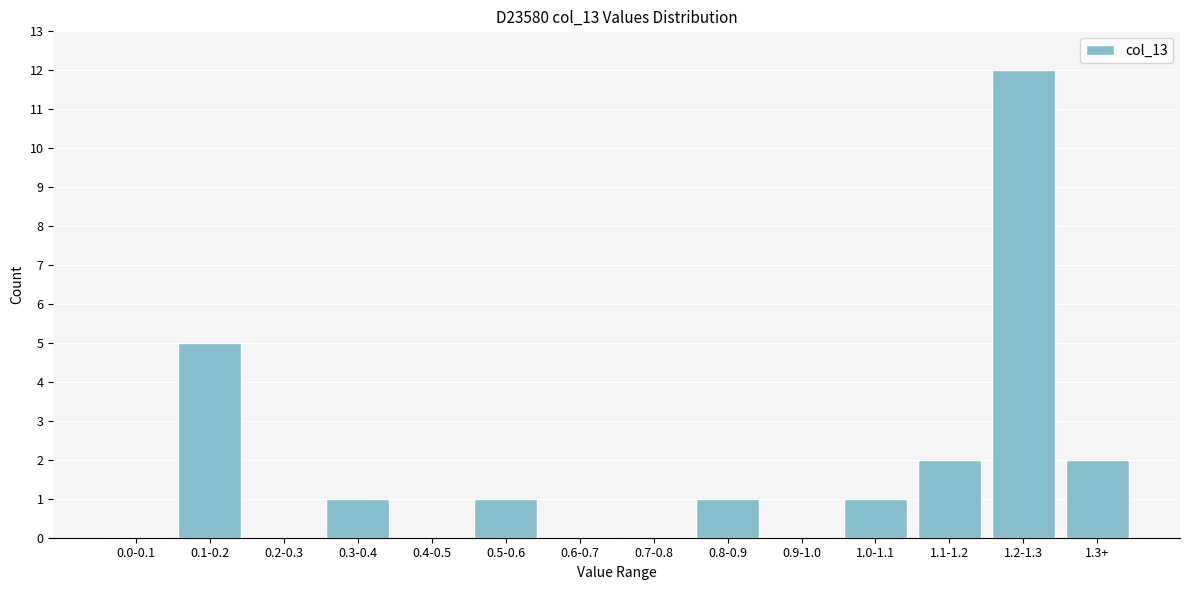

Reading right to left, extract all data points from this chart.

1.3+=2	1.2-1.3=12	1.1-1.2=2	1.0-1.1=1	0.9-1.0=0	0.8-0.9=1	0.7-0.8=0	0.6-0.7=0	0.5-0.6=1	0.4-0.5=0	0.3-0.4=1	0.2-0.3=0	0.1-0.2=5	0.0-0.1=0